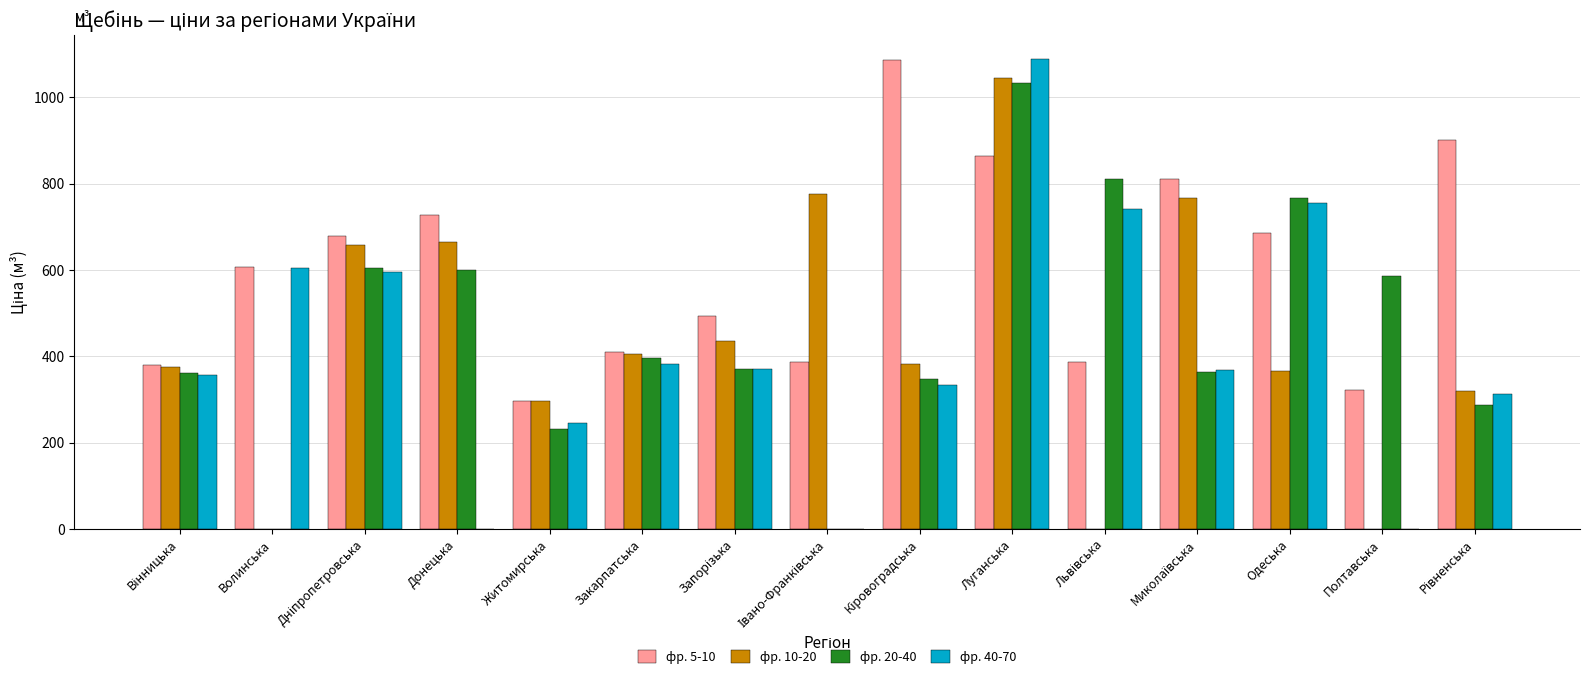

What is the highest value of the фр. 40-70 series?

1089.6